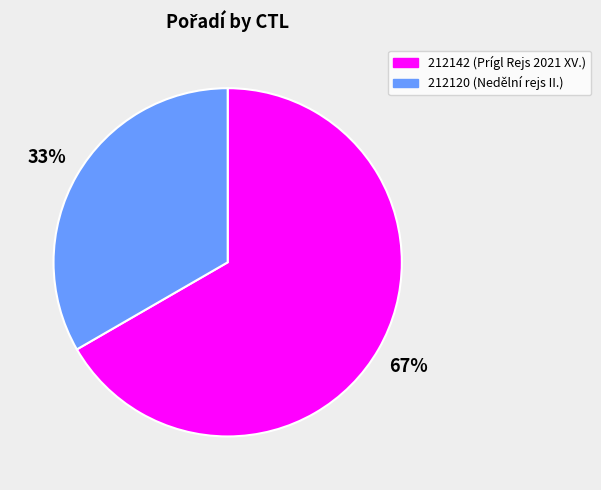

To the nearest percent, what portion does 212120 represent?

33%